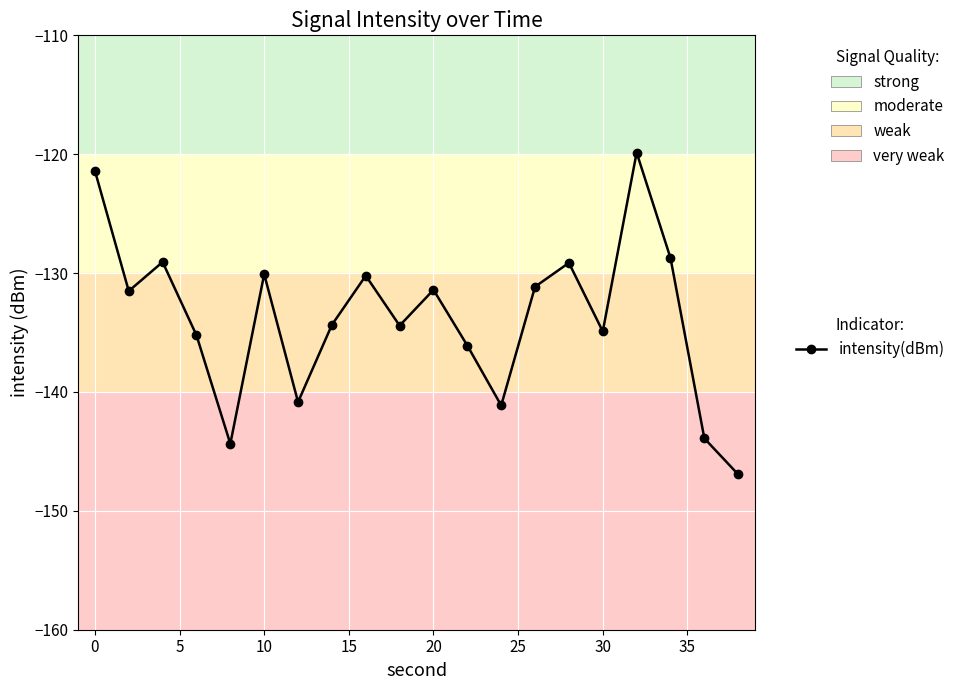

What is the difference between the maximum and second lowest values?

24.5